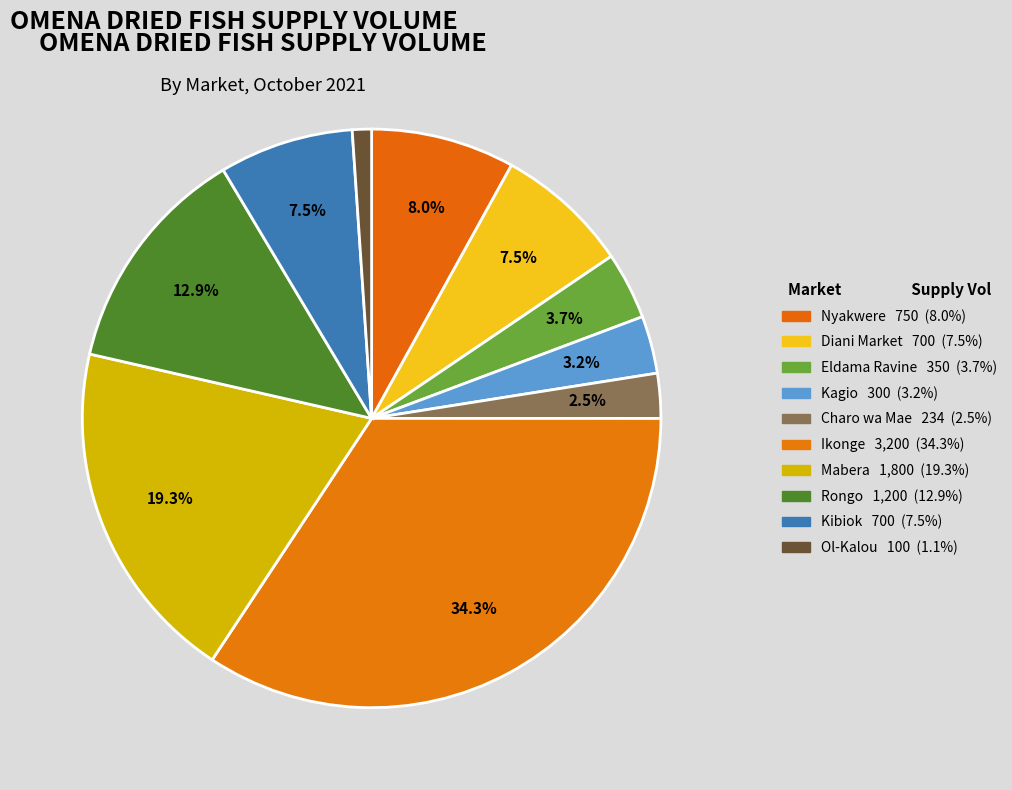

Count the number of slices in the pie.

10